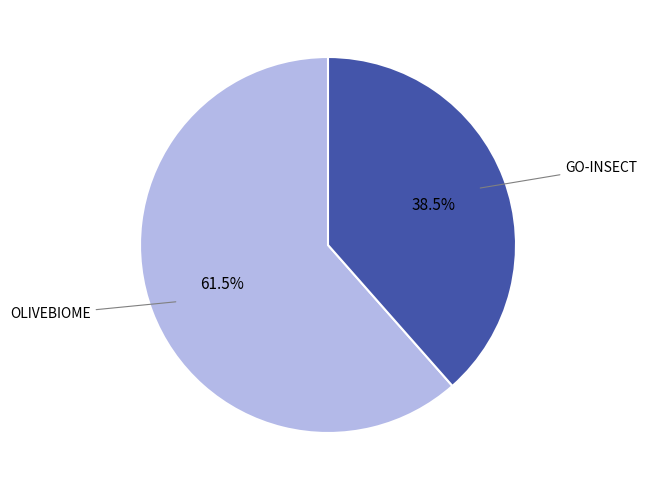

Which category accounts for the majority?

OLIVEBIOME